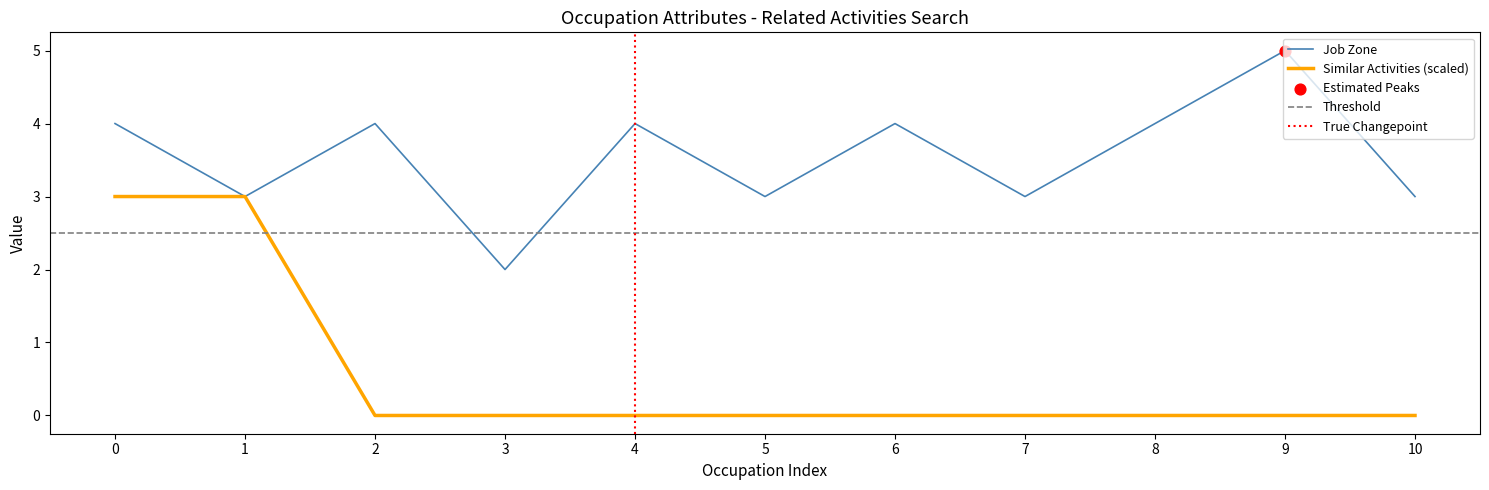

What value does the Job Zone series have at 8?

4